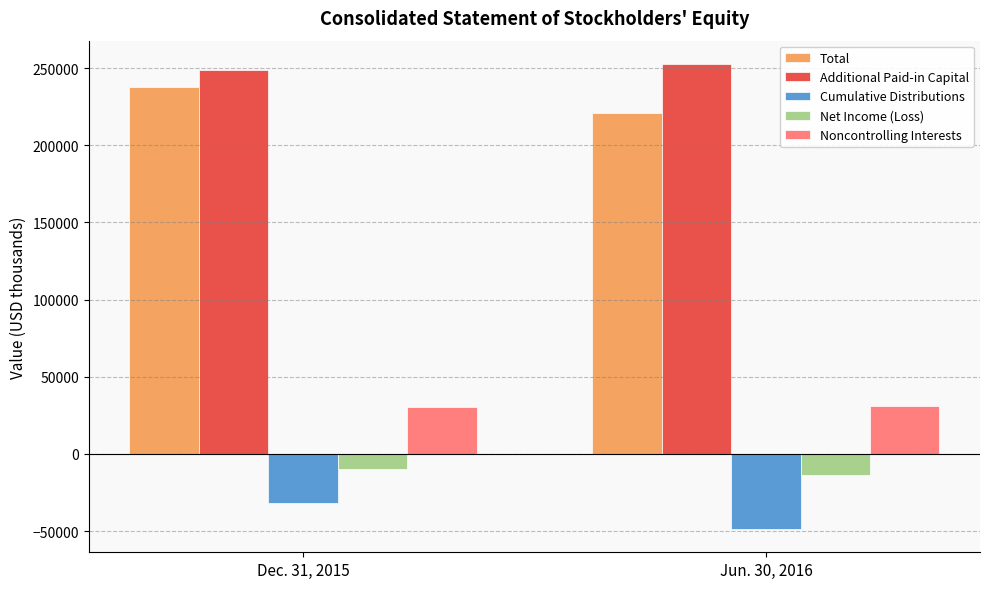

Count the Total values in the range 220903 to 237712.

2